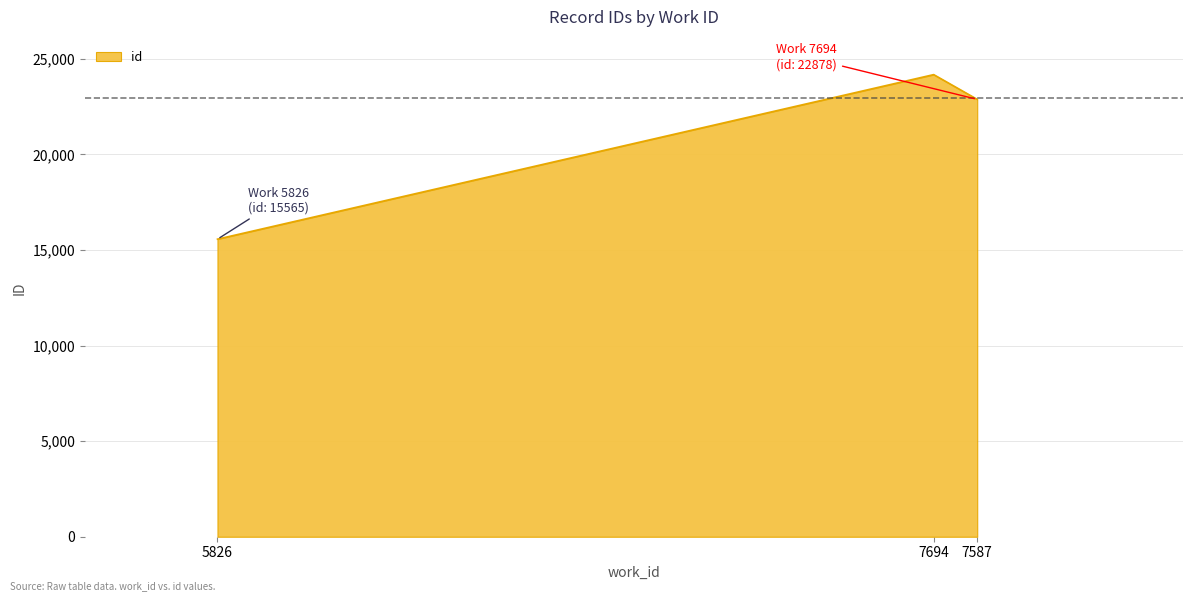

List the labels in order of value, largest first.

7694, 7587, 5826